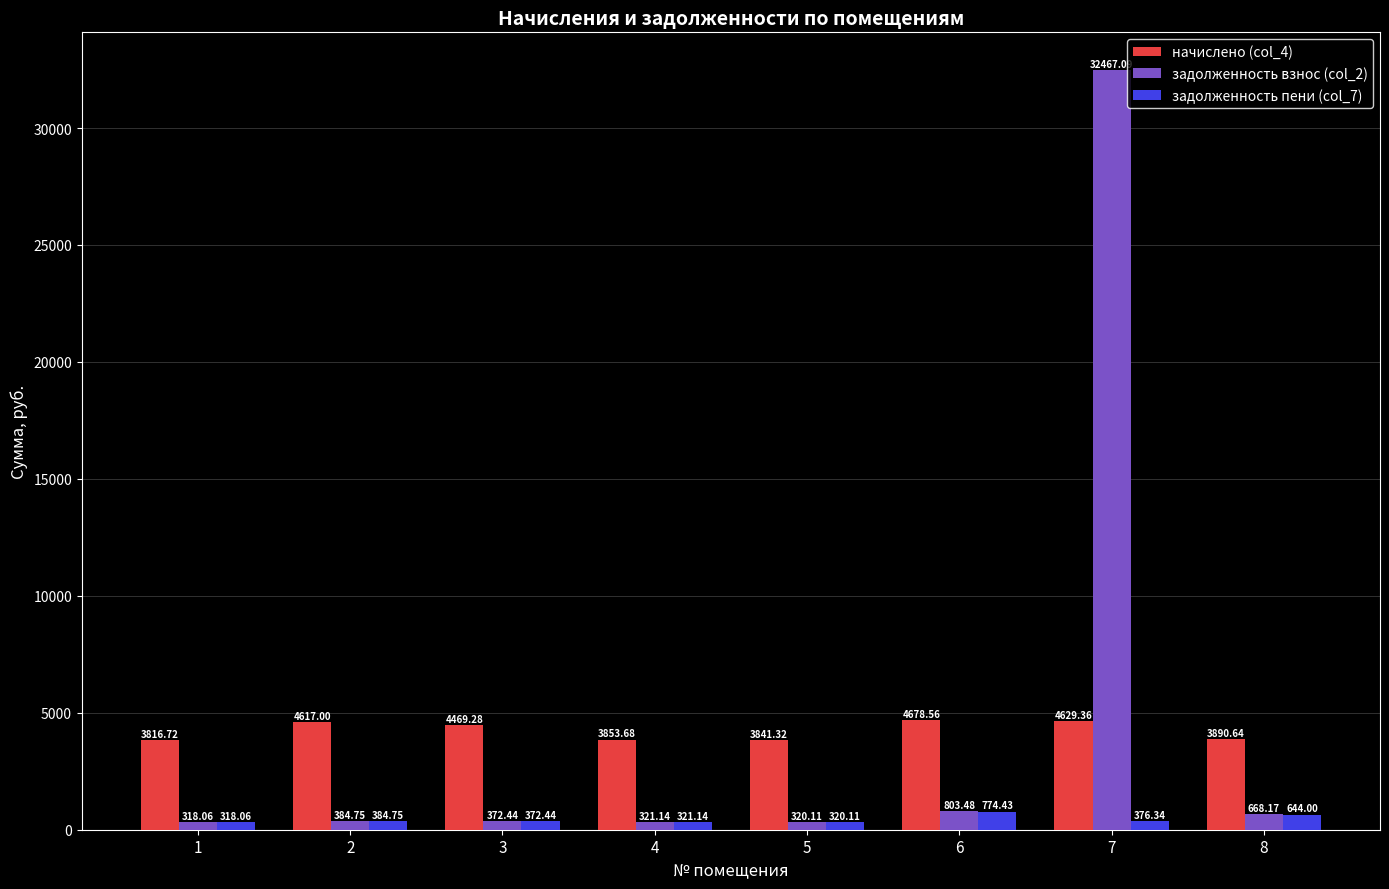

What is the difference between the highest and lowest values at 1?

3498.7